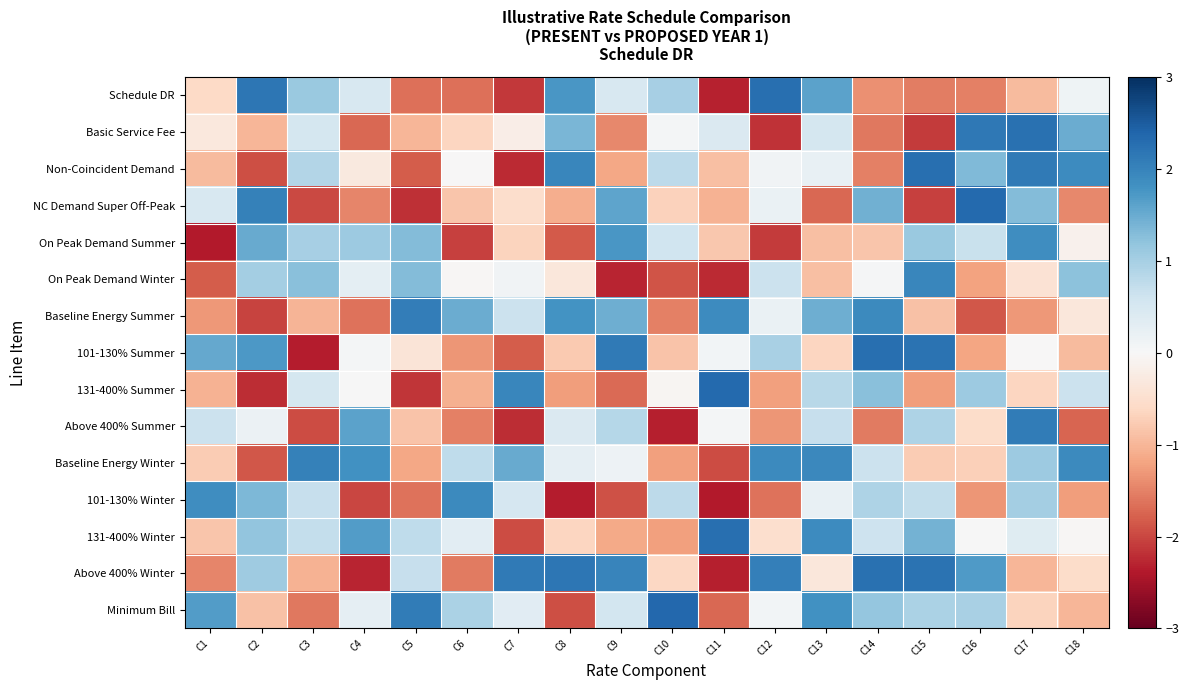

What is the greatest value displayed?

2.4